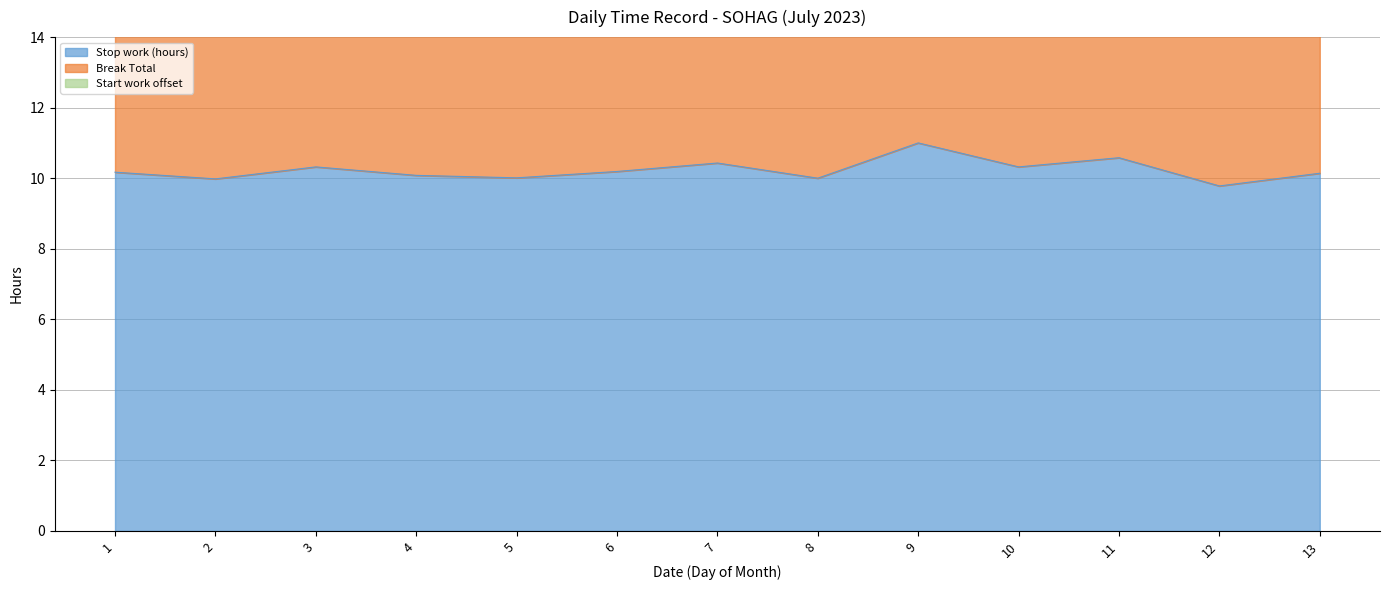

Does the chart have visible grid lines?

Yes